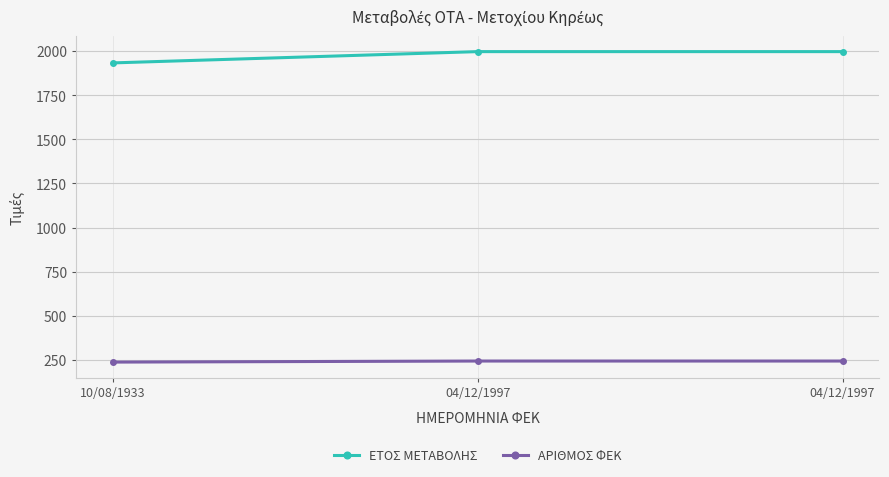

Where is ΕΤΟΣ ΜΕΤΑΒΟΛΗΣ nearest to the value 1965?

10/08/1933